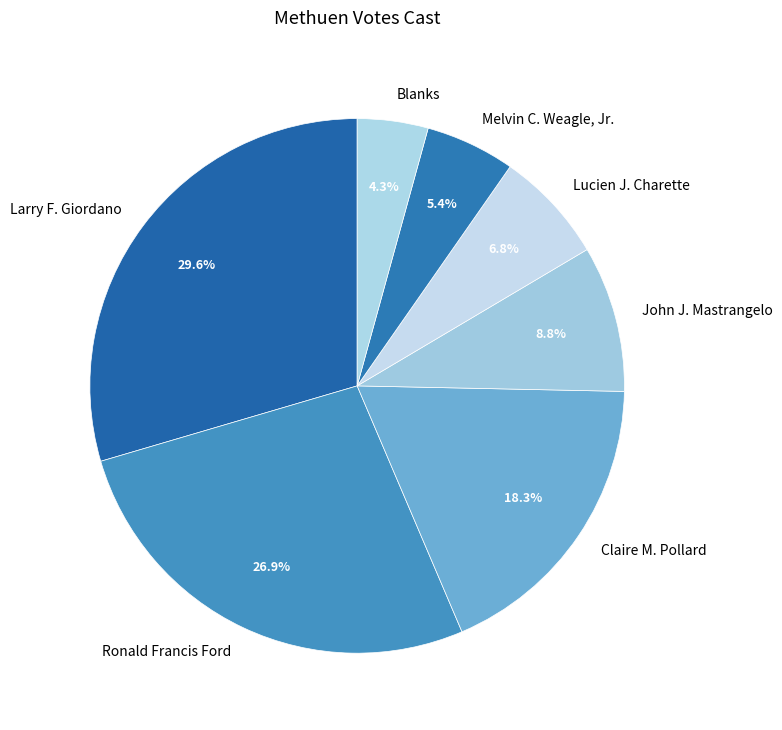

The John J. Mastrangelo slice represents 1% of the pie. True or false?

False